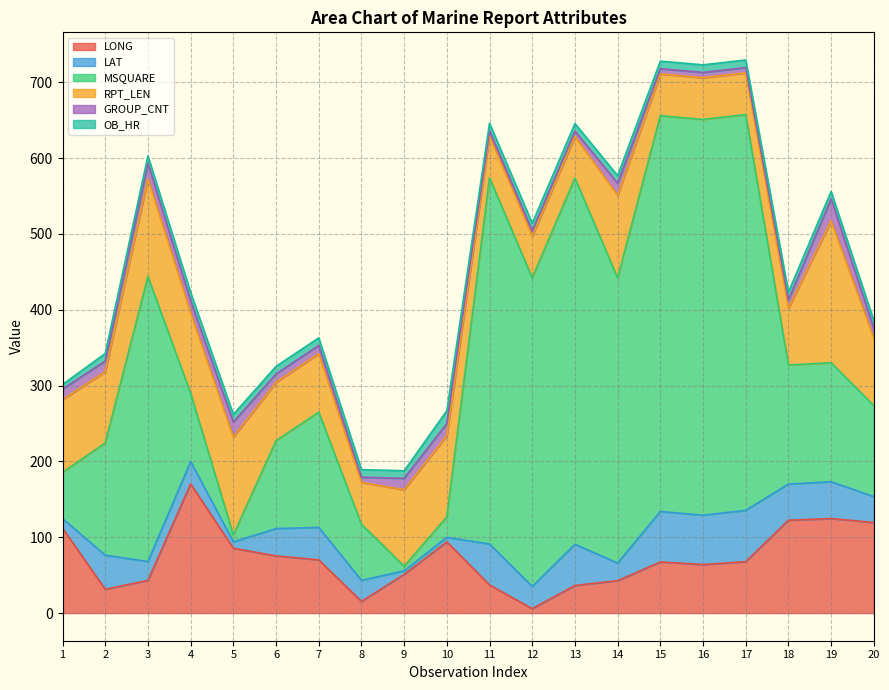

Which series ends up on top after the final intersection of LAT and RPT_LEN?

RPT_LEN